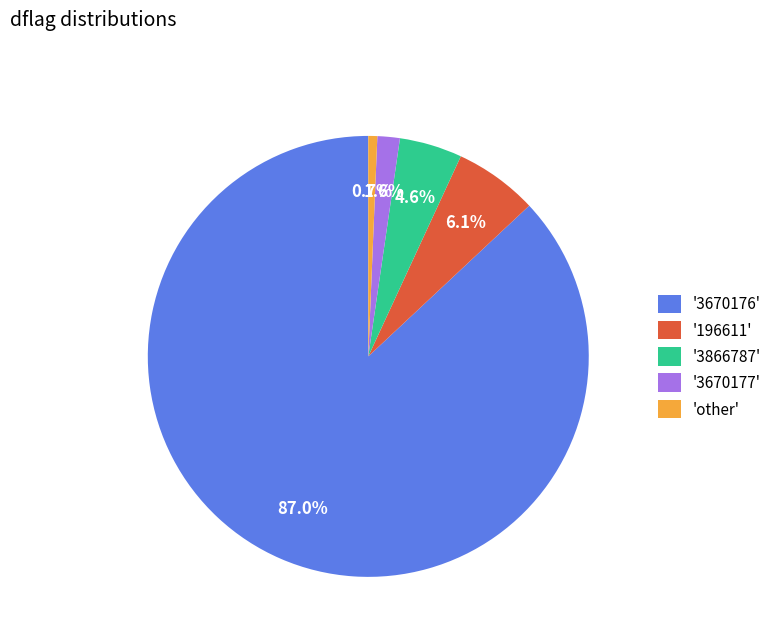

Which slice is the smallest?

'other'